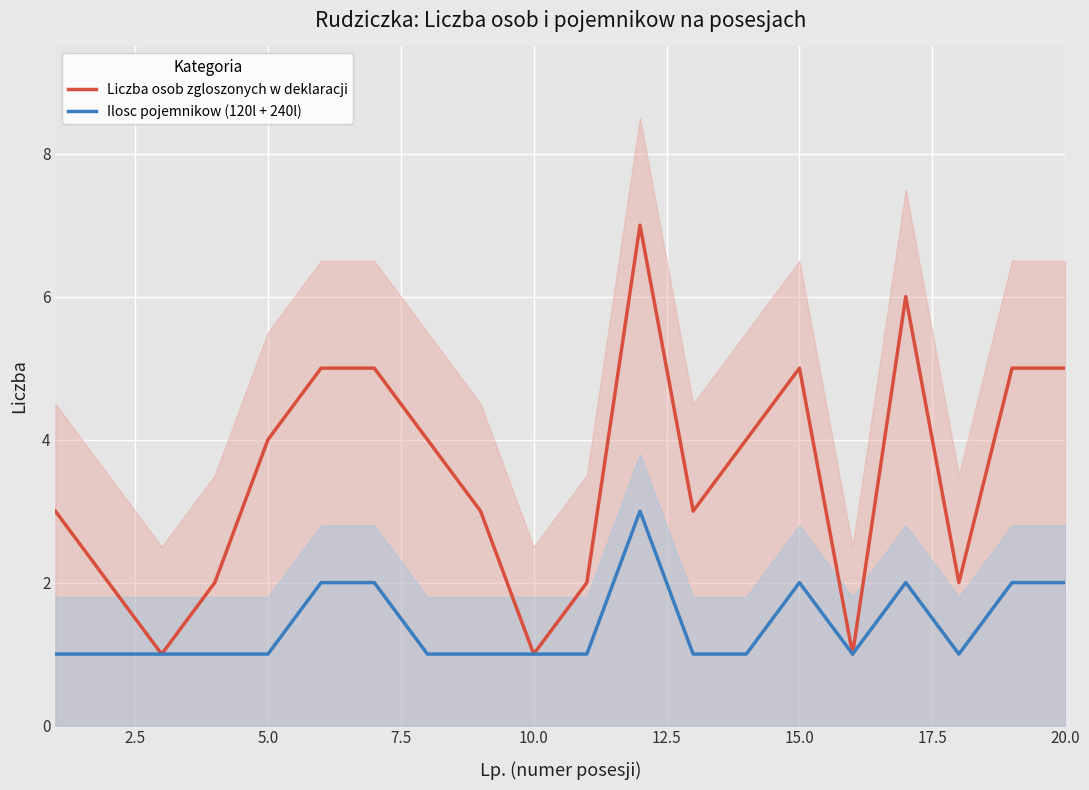

The value of Ilosc pojemnikow (120l + 240l) at 5.0 is 2. True or false?

False